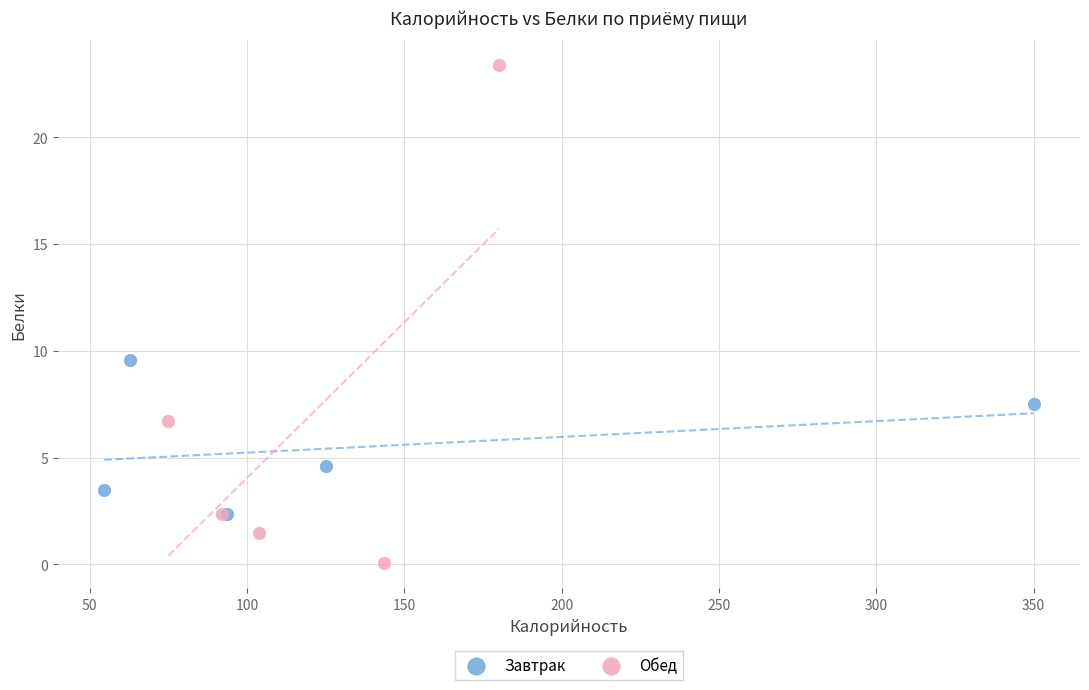

Which series contains the highest Y value?

Обед